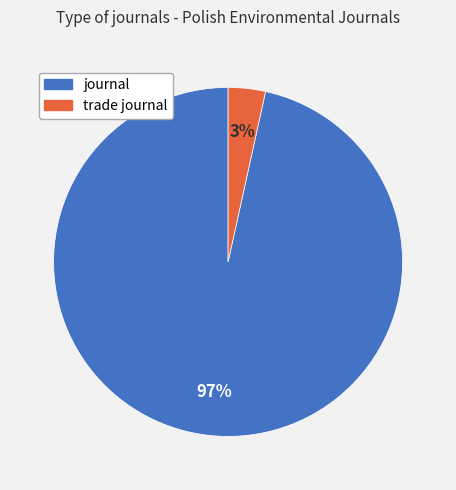

Which category has the smallest portion of the pie?

trade journal